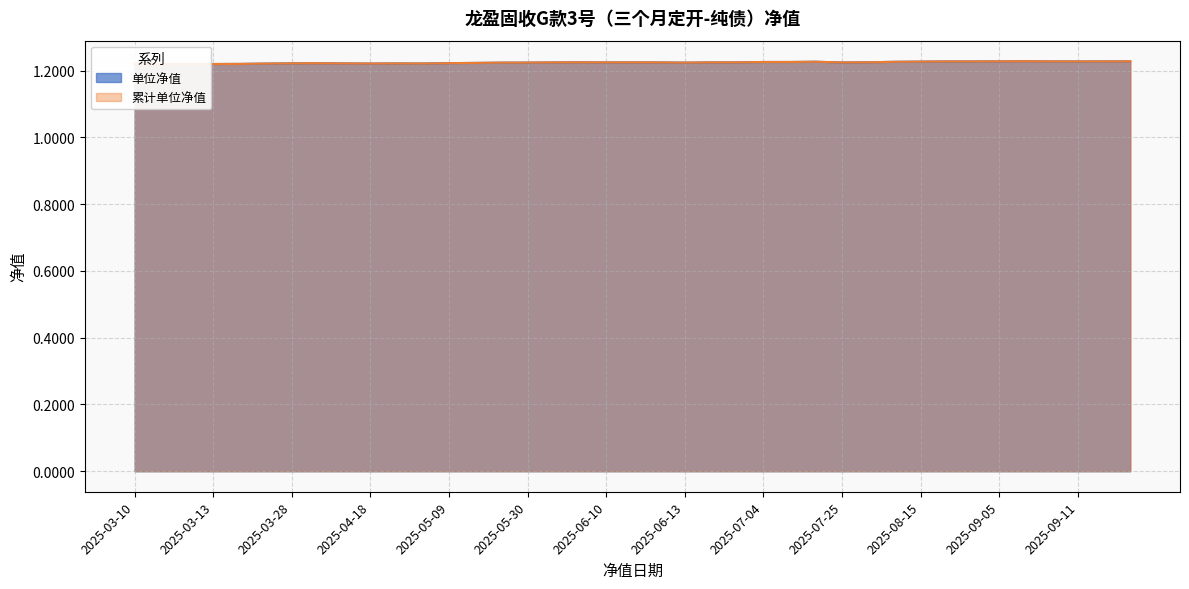

Rank the categories by 单位净值 value from highest to lowest.

2025-09-09, 2025-09-15, 2025-09-05, 2025-09-12, 2025-09-10, 2025-09-11, 2025-08-29, 2025-08-22, 2025-08-15, 2025-07-18, 2025-08-08, 2025-07-11, 2025-07-04, 2025-08-01, 2025-06-09, 2025-06-27, 2025-06-20, 2025-06-11, 2025-06-12, 2025-06-10, 2025-06-06, 2025-07-25, 2025-05-30, 2025-06-13, 2025-05-23, 2025-05-16, 2025-05-09, 2025-04-03, 2025-03-28, 2025-04-25, 2025-04-11, 2025-04-30, 2025-04-18, 2025-03-21, 2025-03-10, 2025-03-14, 2025-03-12, 2025-03-13, 2025-03-11